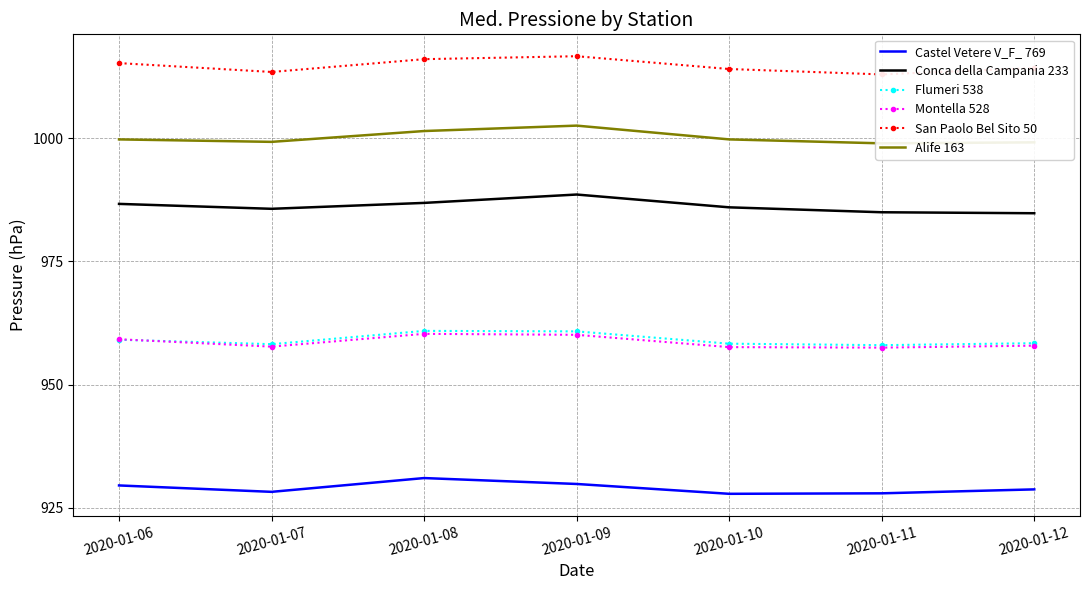

Reading left to right, list all the values displayed in this chart.

Castel Vetere V_F_ 769: 2020-01-06=929.5	2020-01-07=928.2	2020-01-08=931.0	2020-01-09=929.8	2020-01-10=927.8	2020-01-11=927.9	2020-01-12=928.7
Conca della Campania 233: 2020-01-06=986.7	2020-01-07=985.7	2020-01-08=986.9	2020-01-09=988.6	2020-01-10=986.0	2020-01-11=985.0	2020-01-12=984.8
Flumeri 538: 2020-01-06=959.1	2020-01-07=958.2	2020-01-08=960.9	2020-01-09=960.8	2020-01-10=958.3	2020-01-11=958.0	2020-01-12=958.4
Montella 528: 2020-01-06=959.2	2020-01-07=957.7	2020-01-08=960.3	2020-01-09=960.1	2020-01-10=957.6	2020-01-11=957.5	2020-01-12=957.9
San Paolo Bel Sito 50: 2020-01-06=1015.3	2020-01-07=1013.5	2020-01-08=1016.1	2020-01-09=1016.7	2020-01-10=1014.1	2020-01-11=1013.0	2020-01-12=1014.3
Alife 163: 2020-01-06=999.8	2020-01-07=999.3	2020-01-08=1001.5	2020-01-09=1002.6	2020-01-10=999.8	2020-01-11=999.0	2020-01-12=999.2